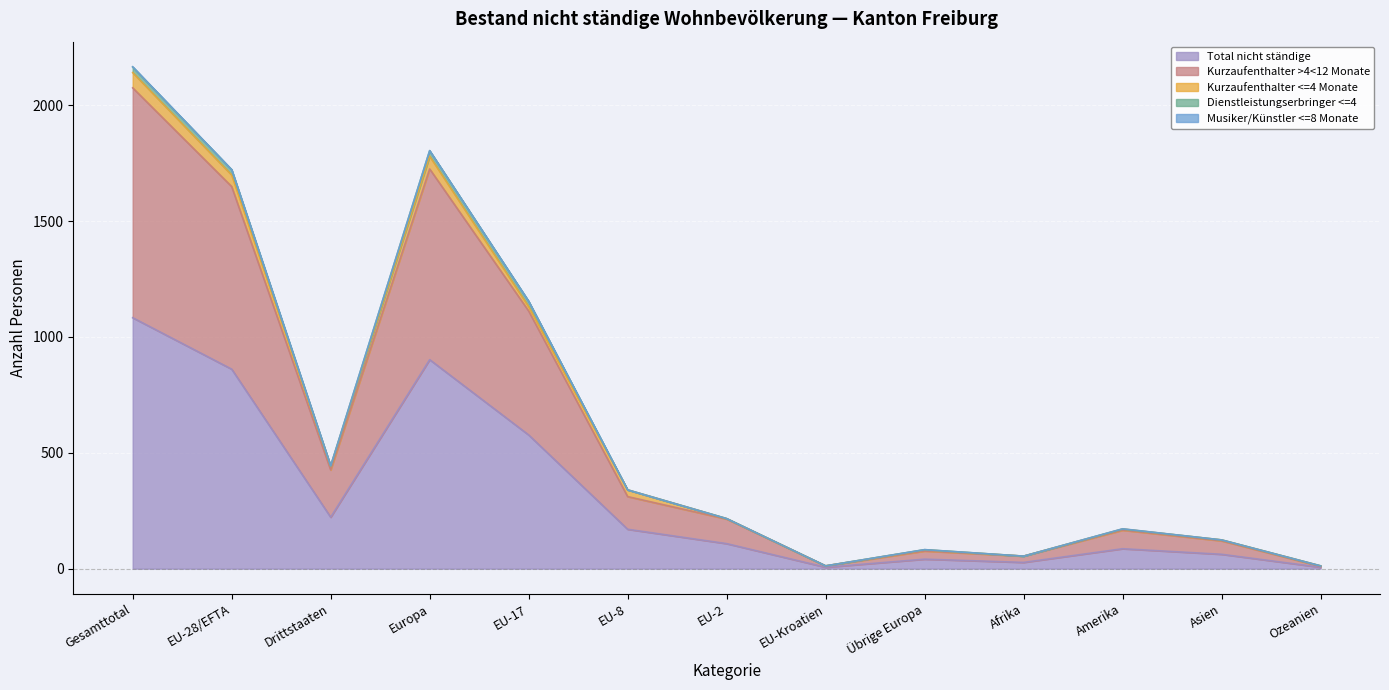

True or false: Total nicht ständige has more than 1 interior local peaks.

True